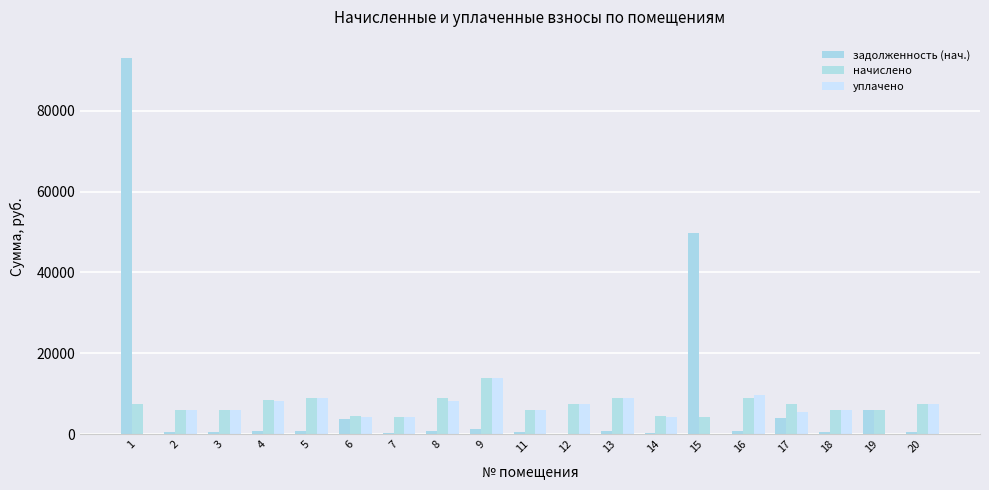

Are the bars horizontal?

No